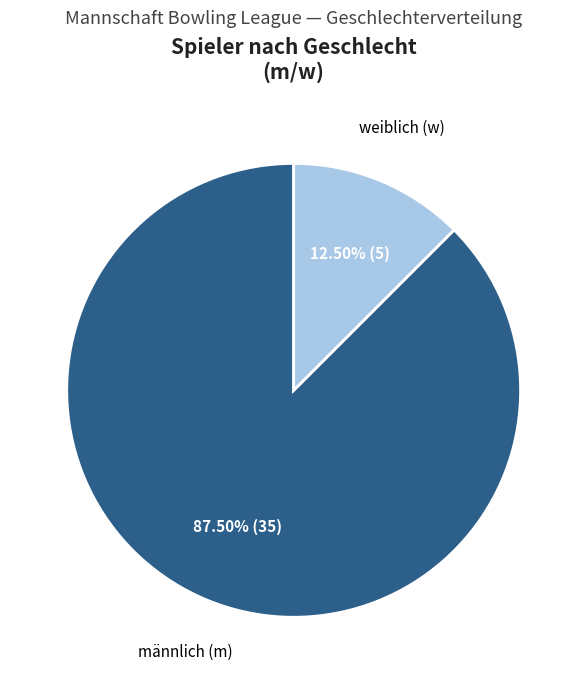

Count the number of slices in the pie.

2